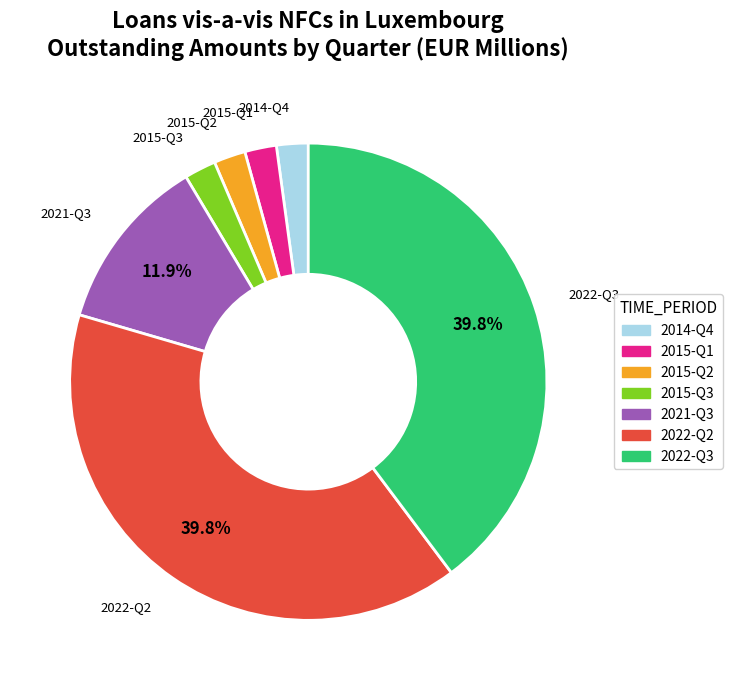

To the nearest percent, what percentage of the pie is 2015-Q2?

2%